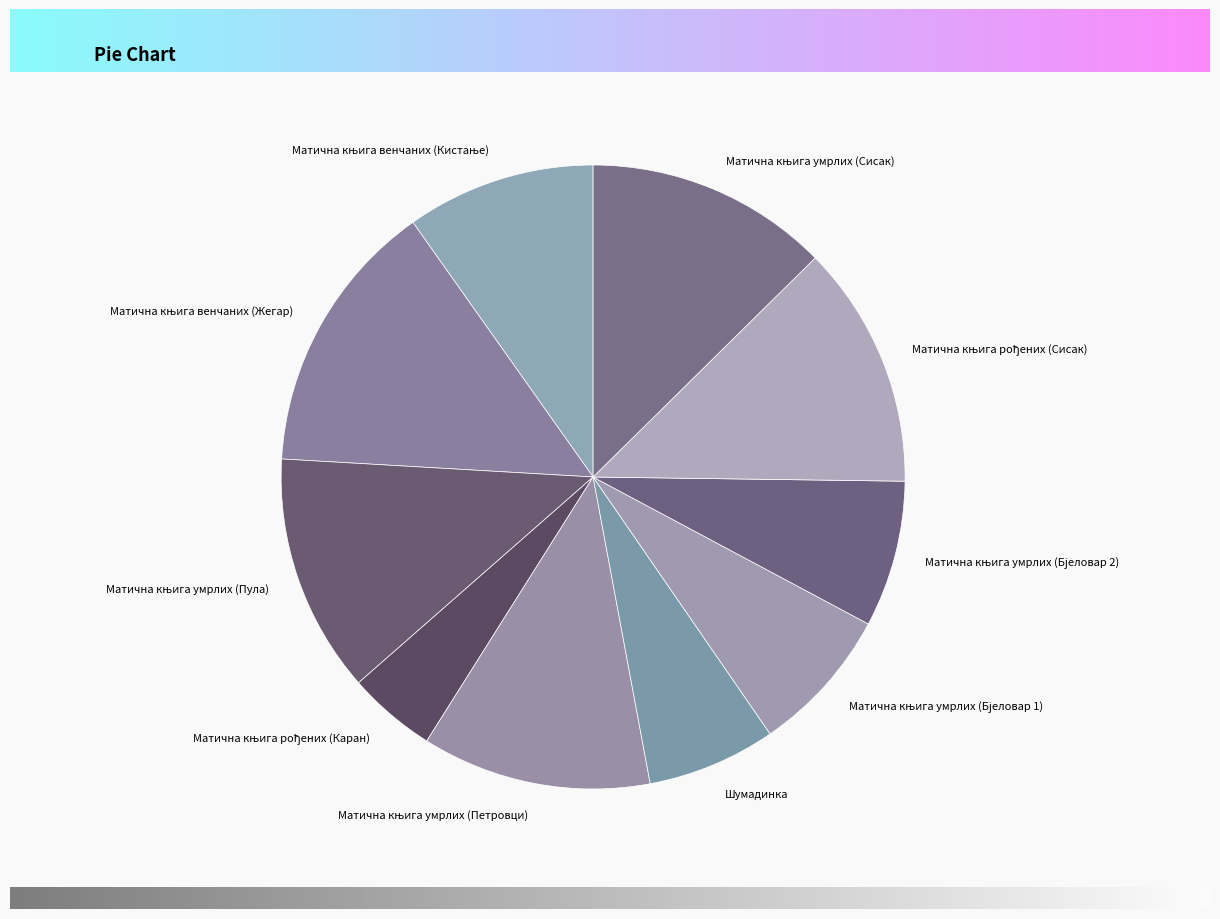

Is there any slice that represents more than half of the pie?

No